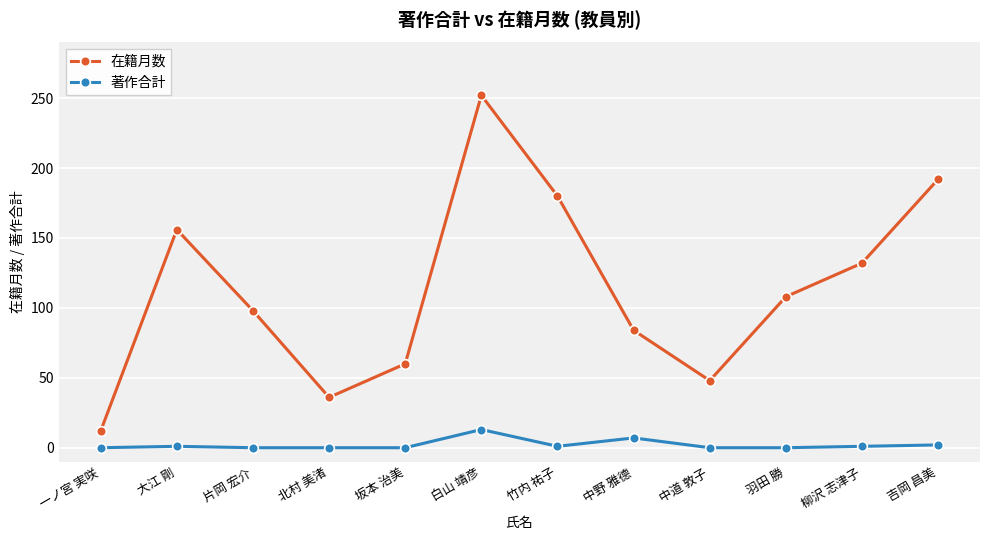

What is the sum of all 著作合計 values?

25